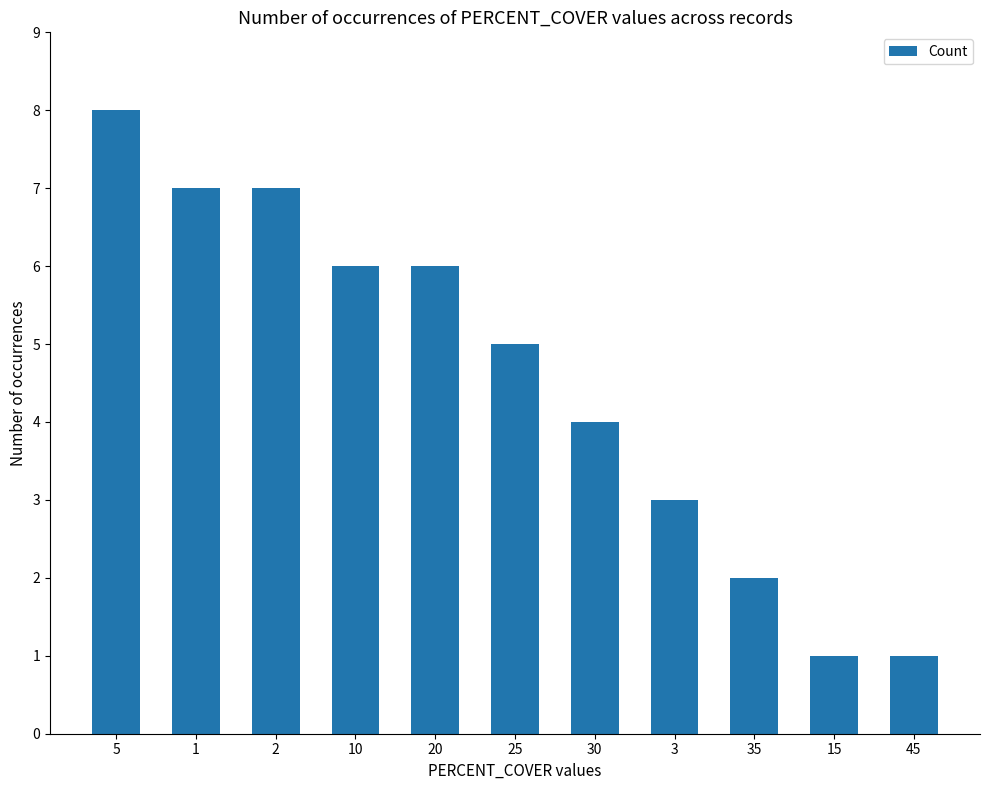

At which label does the data first exceed 5?

5